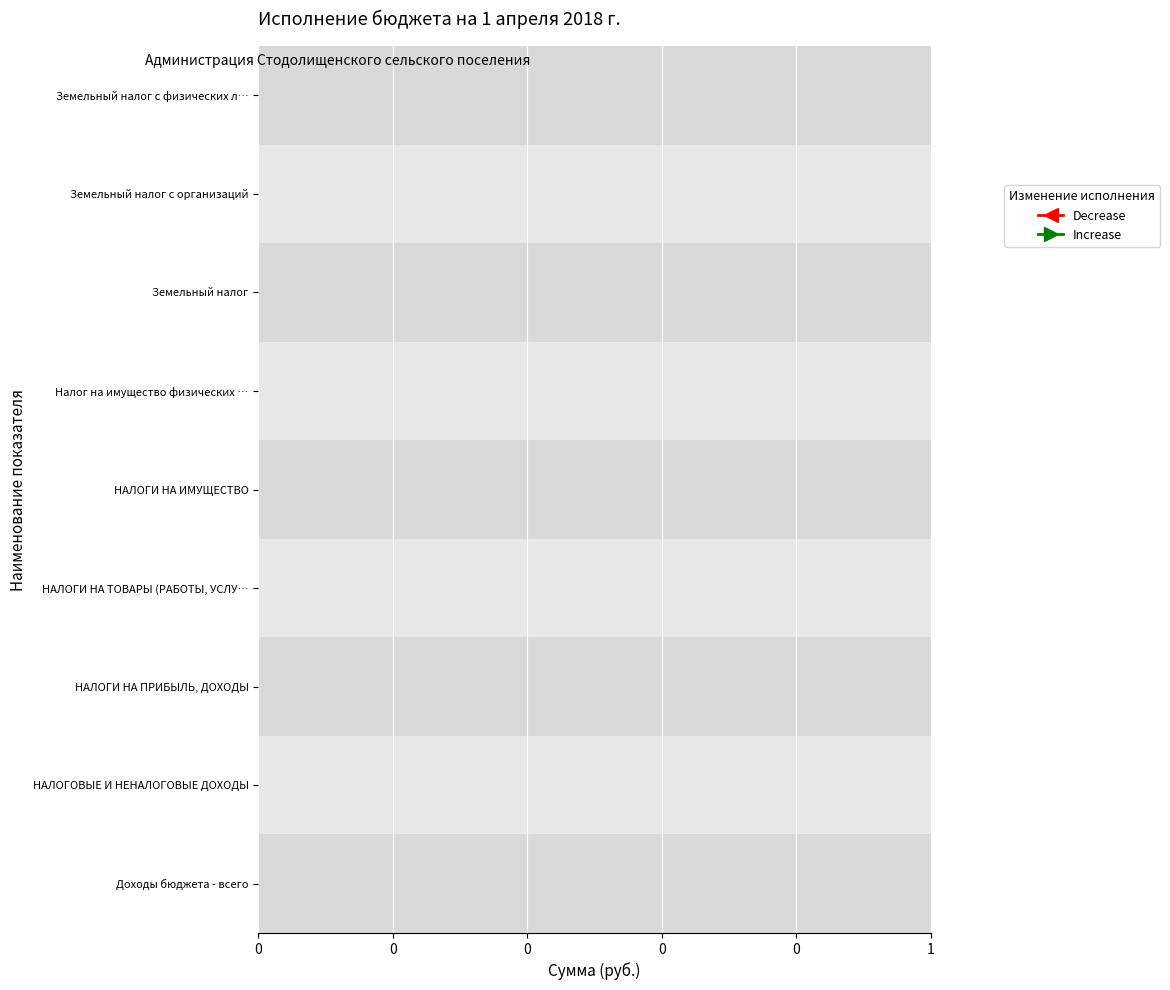

The value of Исполнено at НАЛОГИ НА ТОВАРЫ (РАБОТЫ, УСЛУГИ) is 213978.4. True or false?

False